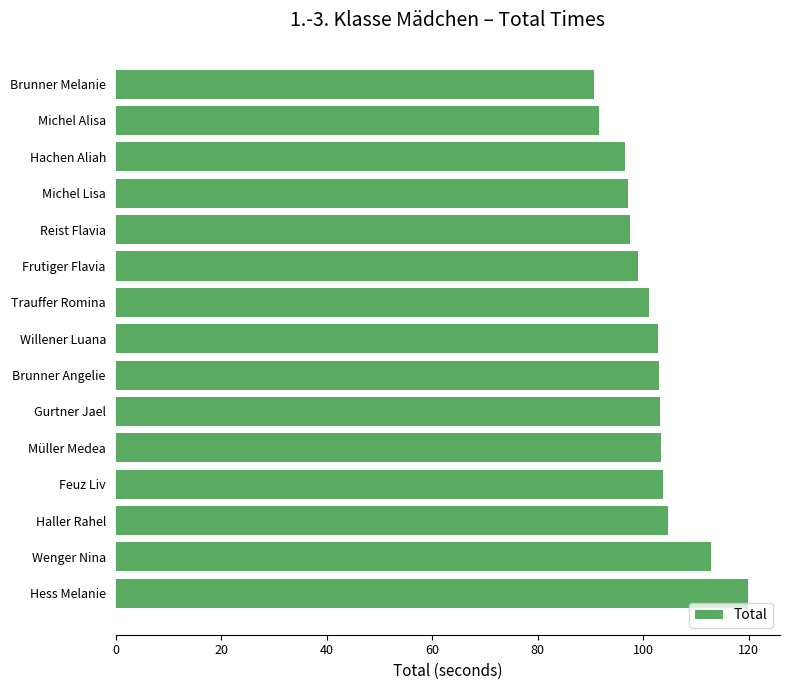

What is the average value?

101.8